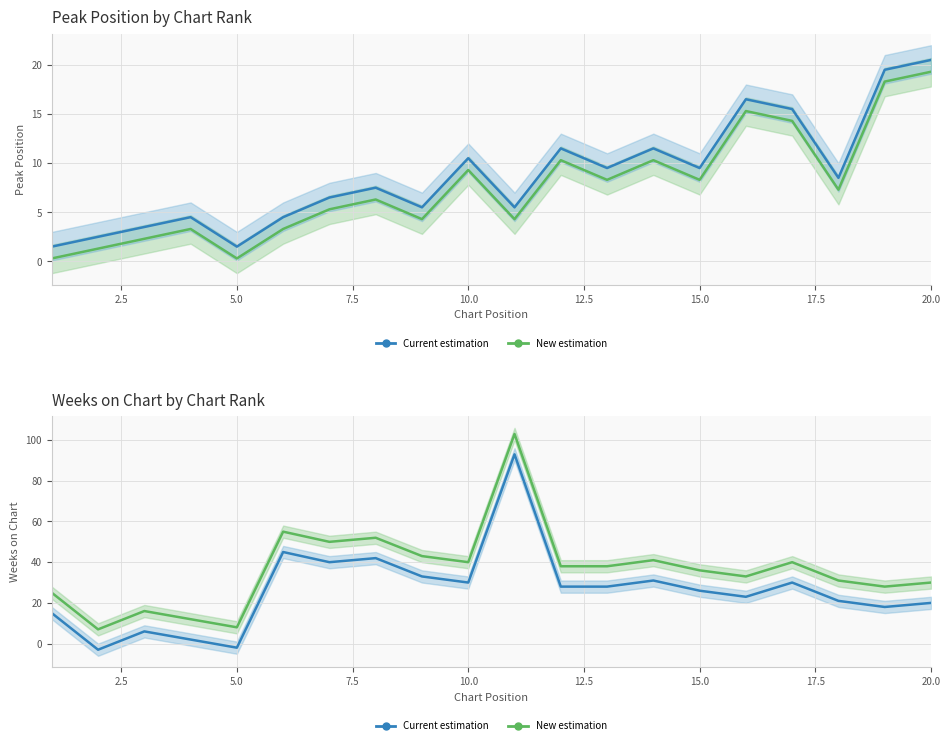

The value of Peak Position (band) at 5.0 is 2.3. True or false?

True